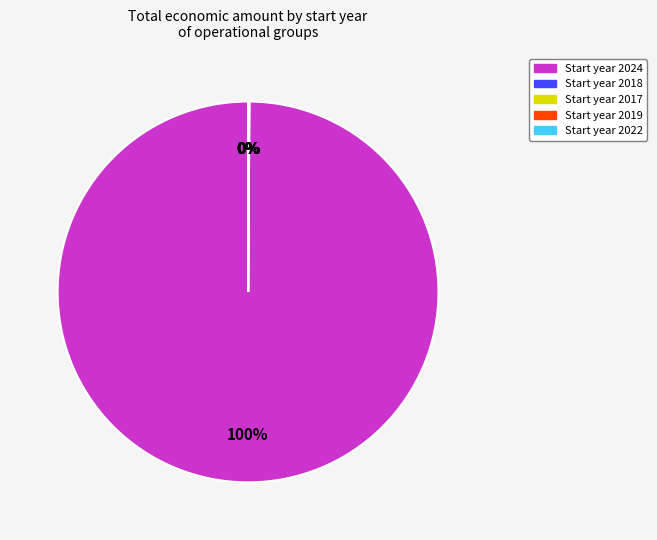

Is there any slice that represents more than half of the pie?

Yes